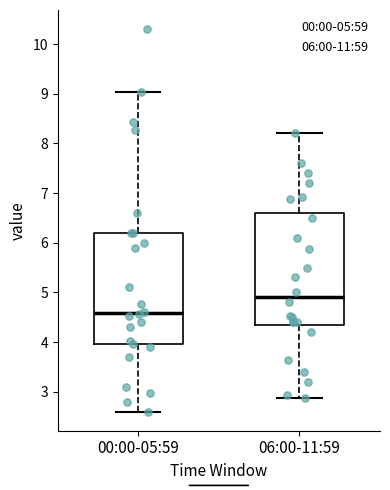

Reading left to right, transcribe this box plot: for each box, give where its median line is, the range the box spans, and where its two whiskers end, as read against the y-axis. The values are not printed on the chart, so give them approximately, as read against the axis.

00:00-05:59: median 4.6, box 4.0 to 6.2, whiskers 2.6 to 9.0
06:00-11:59: median 4.9, box 4.4 to 6.6, whiskers 2.9 to 8.2